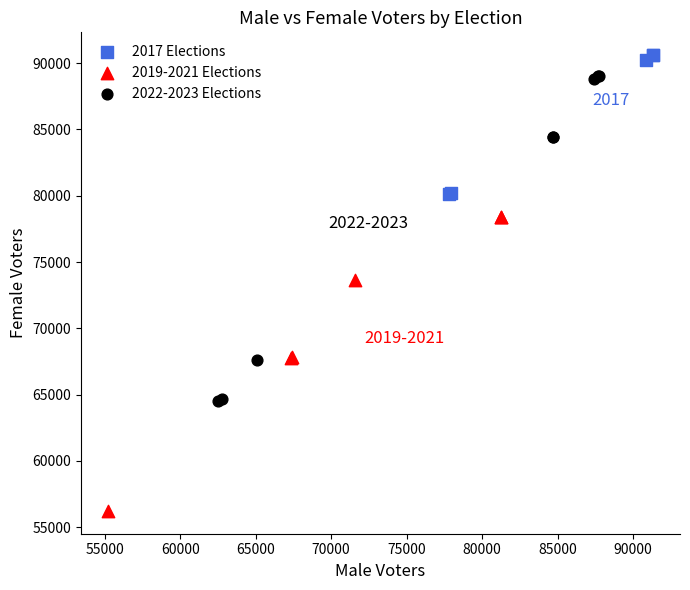

Which series contains the highest Y value?

2017 Elections